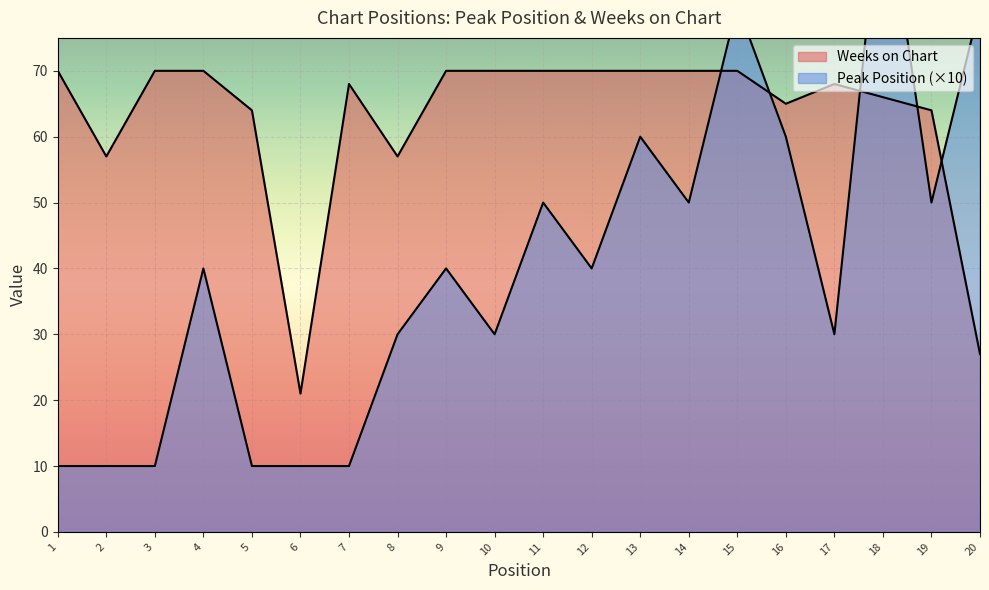

Which series has the largest range (max minus min)?

Peak Position